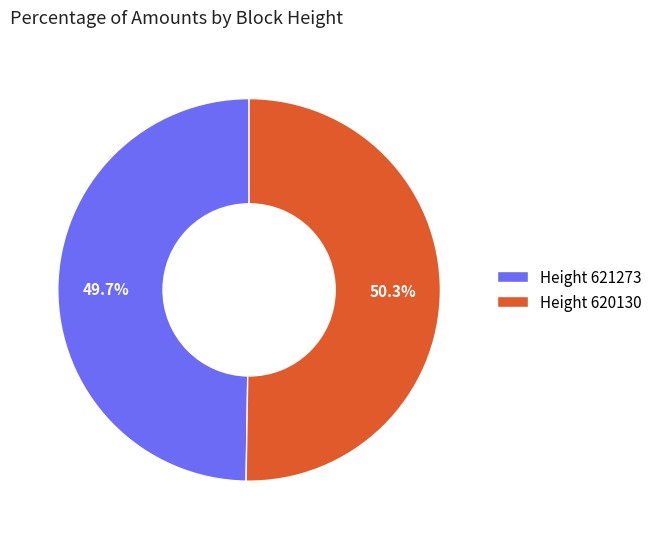

Rank the categories by value from highest to lowest.

Height 620130, Height 621273